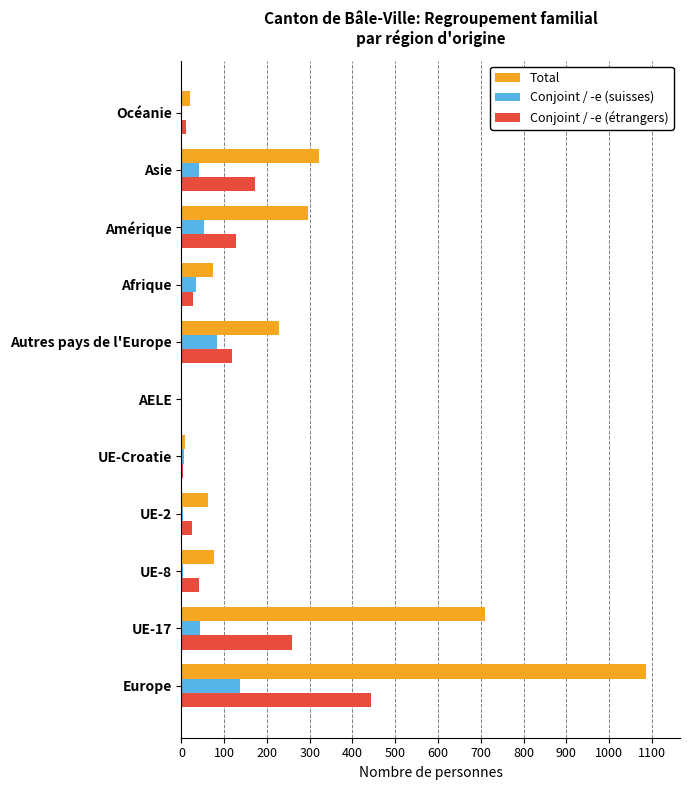

Is it true that Conjoint / -e (suisses) equals 0 at AELE?

True